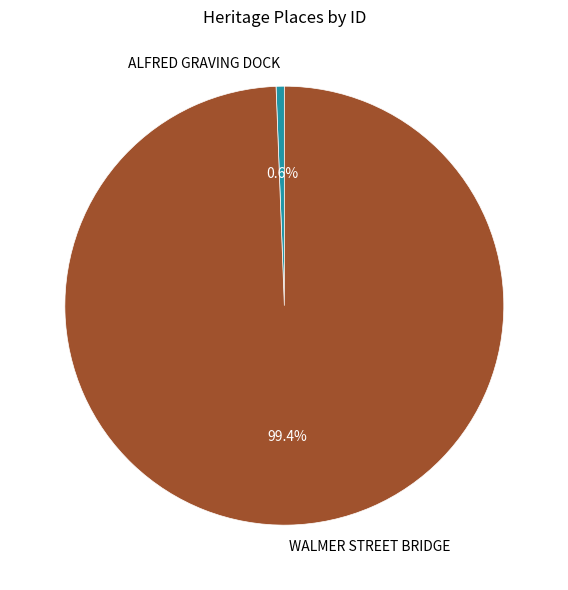

Is there a majority slice in this chart?

Yes